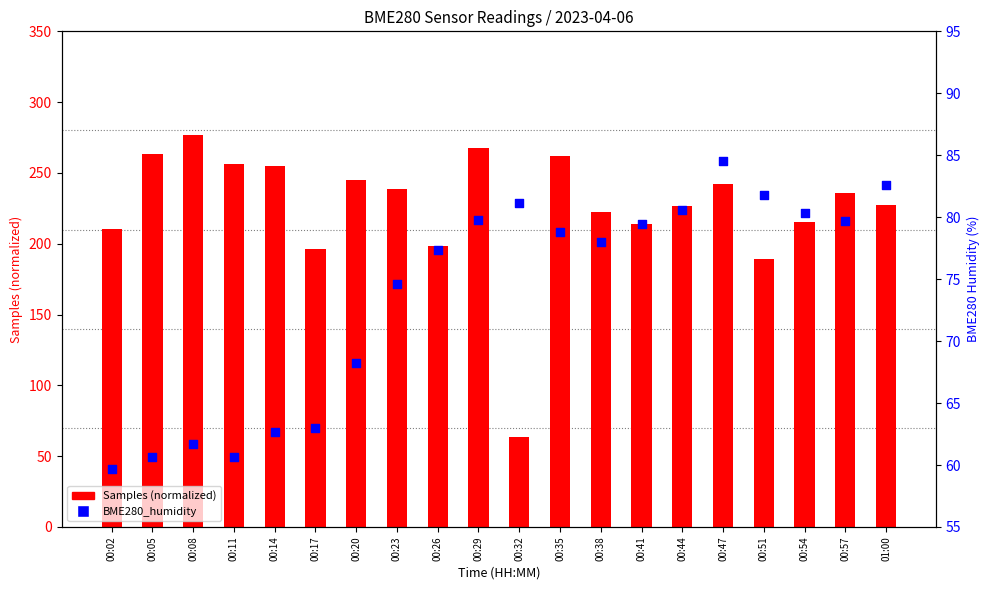

At how many categories does at least one series exceed 173?

19